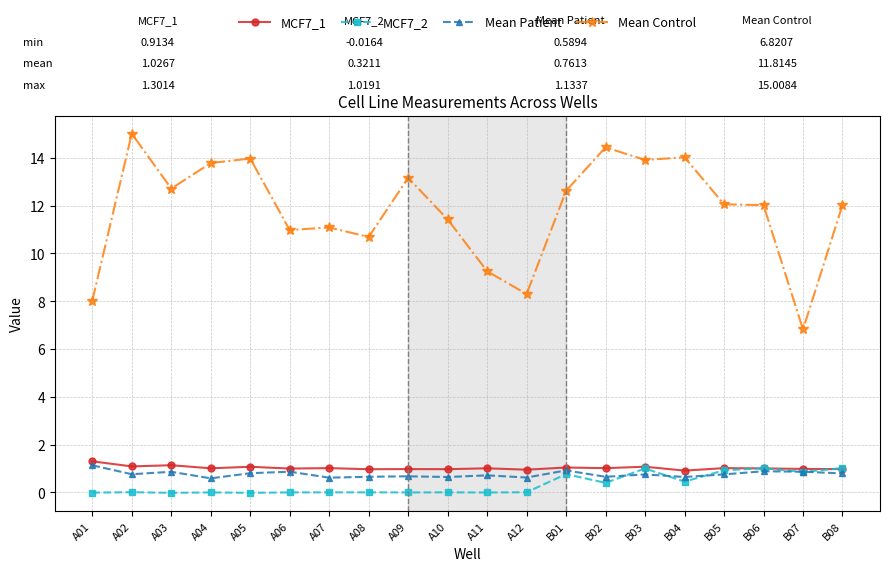

True or false: Mean Control and Mean Patient intersect in this chart.

False